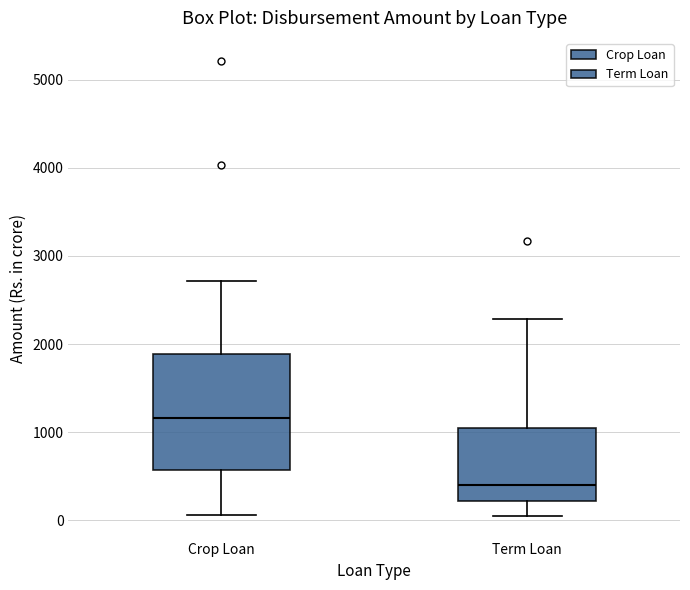

Comparing the boxes themselves (not the whiskers), which one is the tallest?

Crop Loan